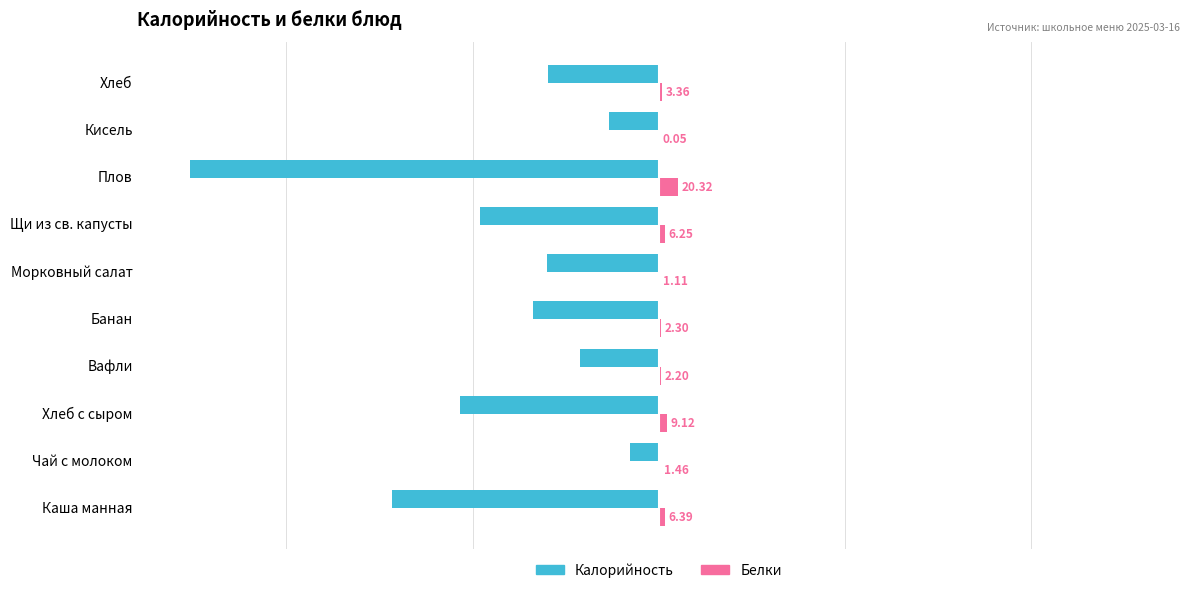

At which category is the sum across all series the highest?

Чай с молоком